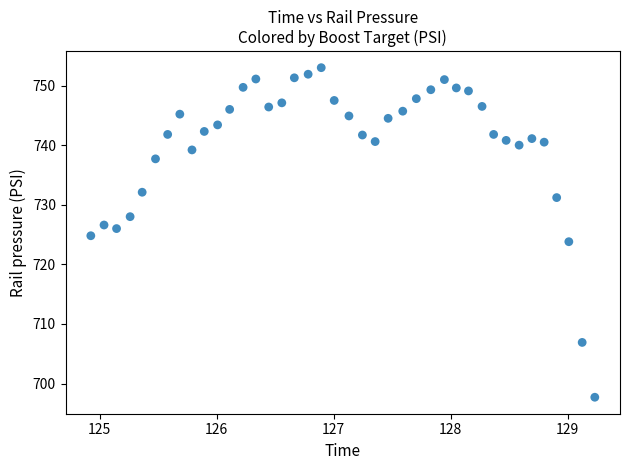

What is the range of X values (max minus min)?

4.3